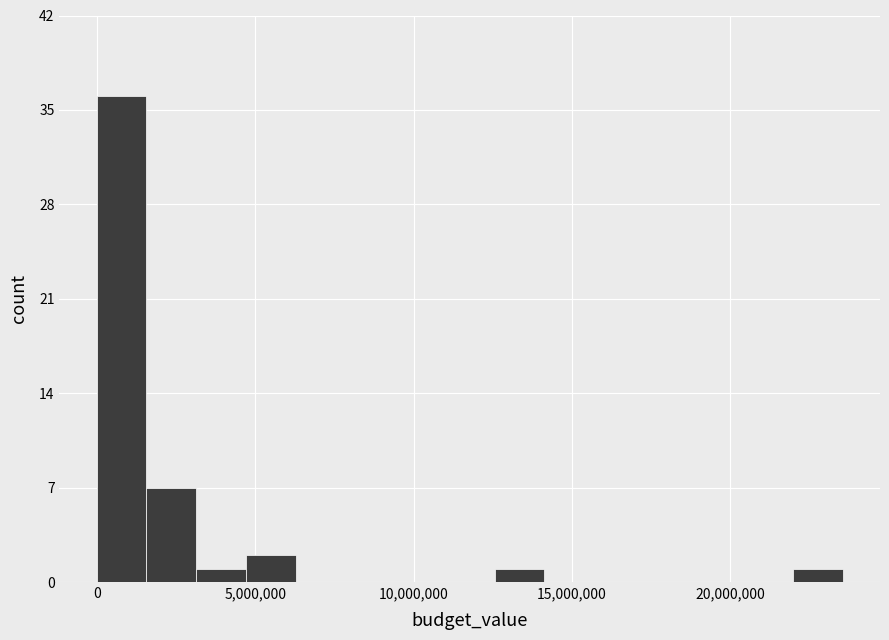

Read against the x-axis, roughly where is the centre of the tallest bar?

1000000